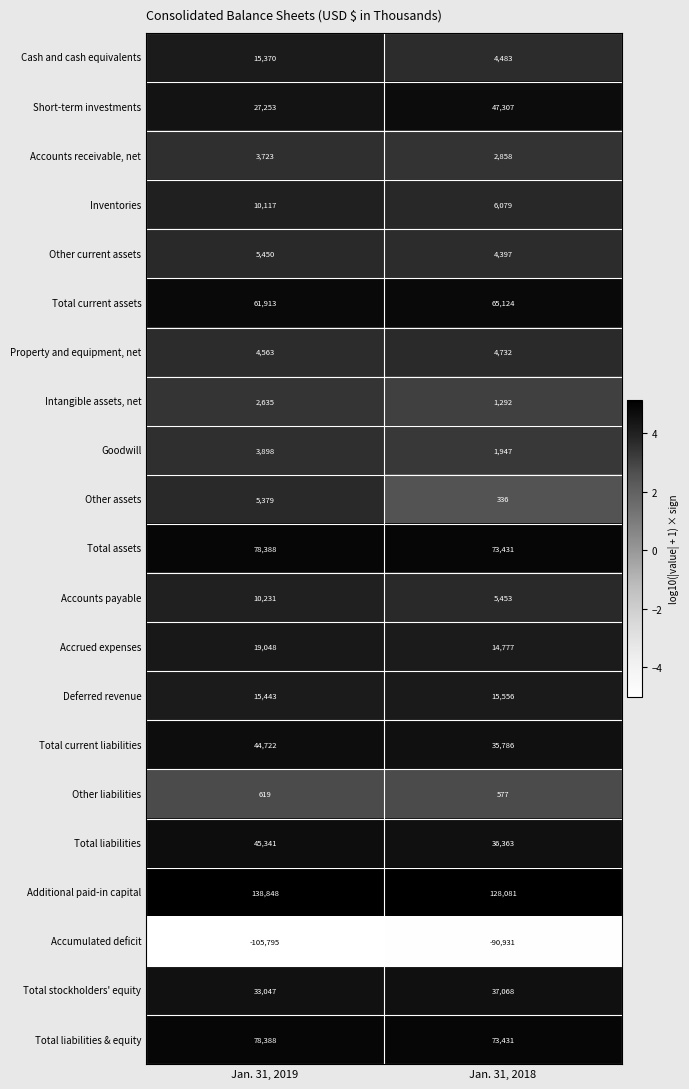

Is it true that Accumulated deficit equals -105795 at Jan. 31, 2019?

True